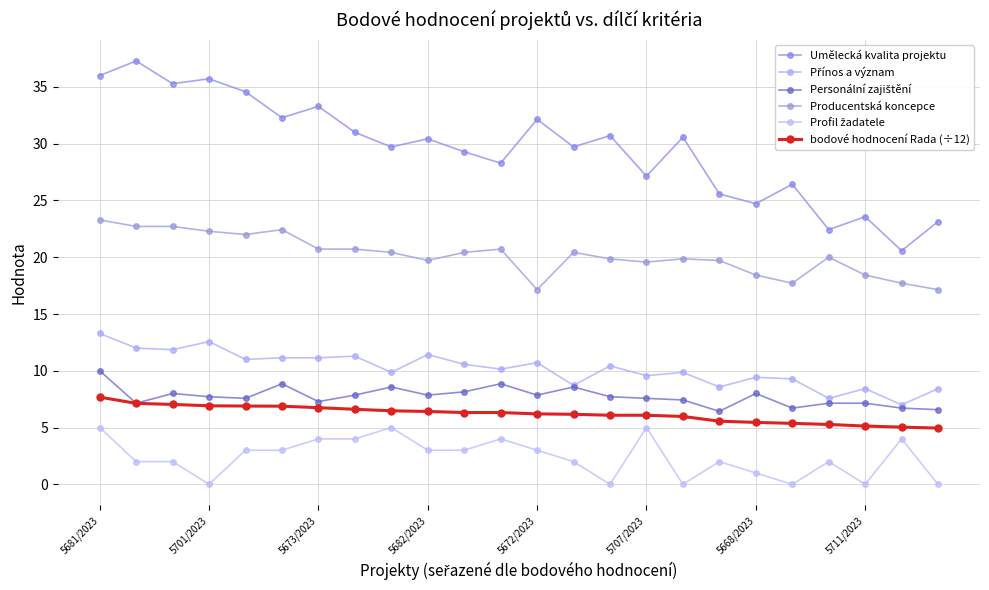

True or false: bodové hodnocení Rada (÷12) and Profil žadatele intersect in this chart.

False